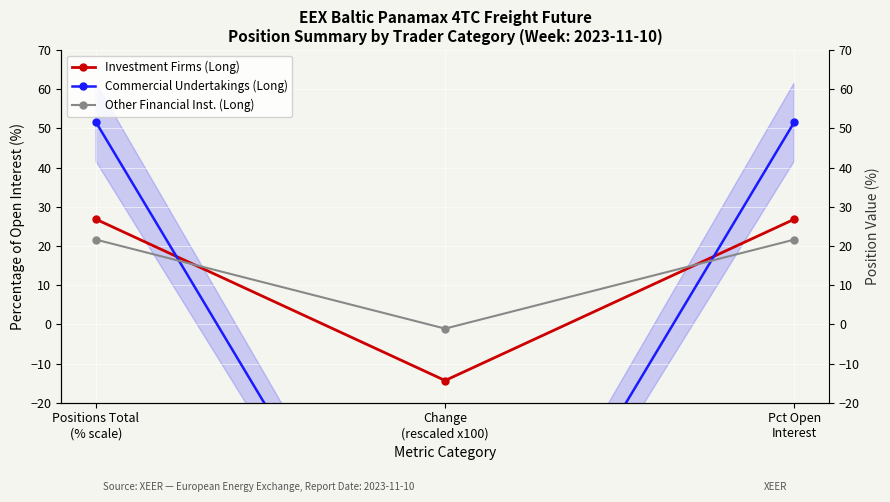

What is the difference between the highest and lowest values at Positions Total
(% scale)?

30.0